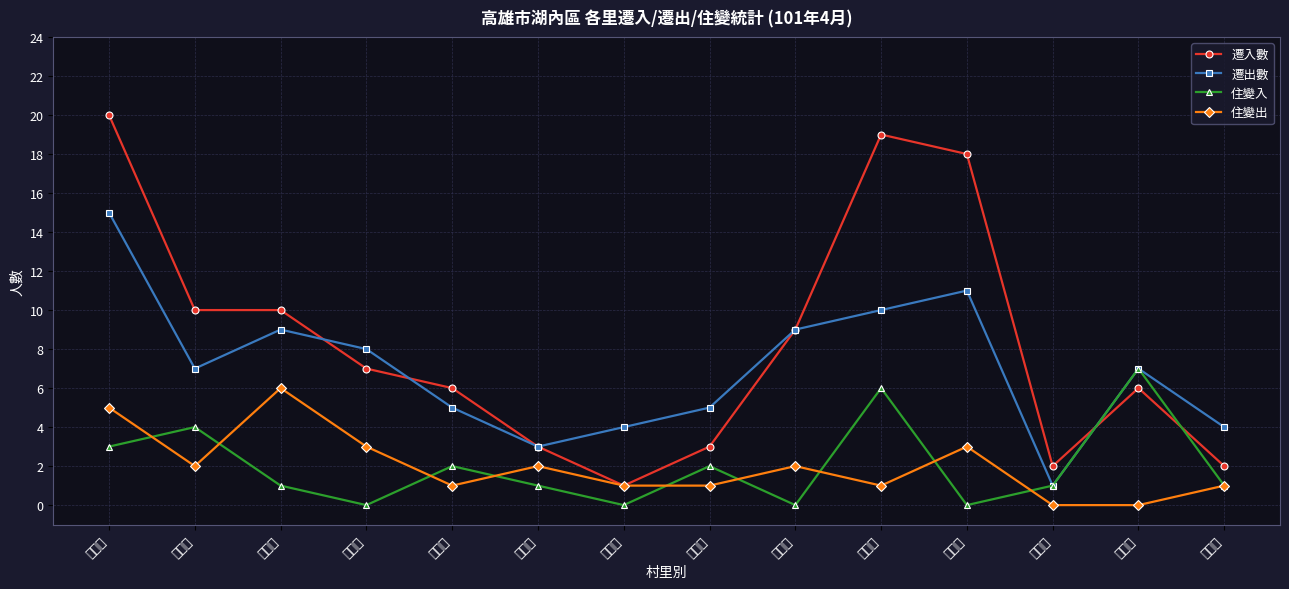

Between 田尾里 and 湖內里, which series saw the biggest shift?

遷入數